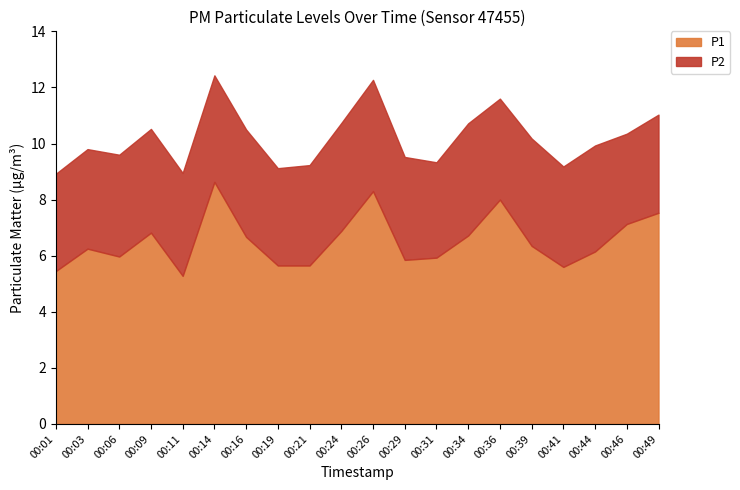

How many data points in P1 are less than 6?

8